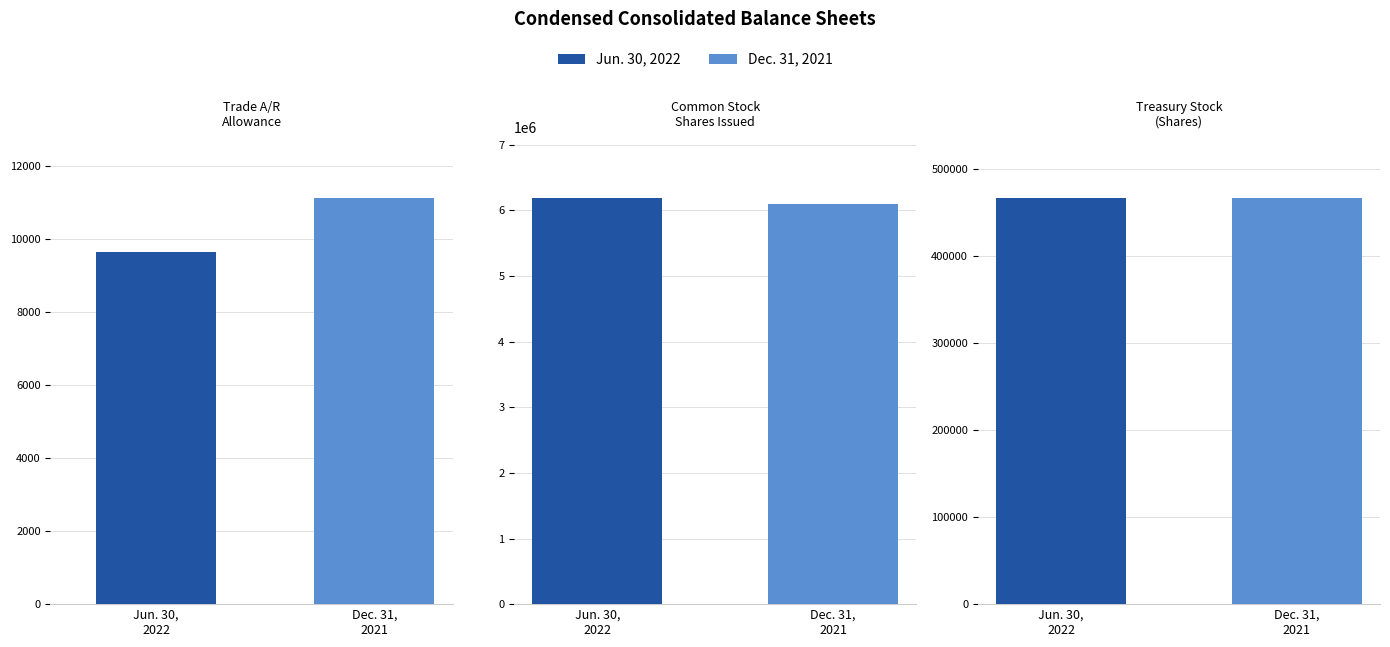

Which category has the lowest value in the Dec. 31, 2021 series?

Trade accounts receivable allowance